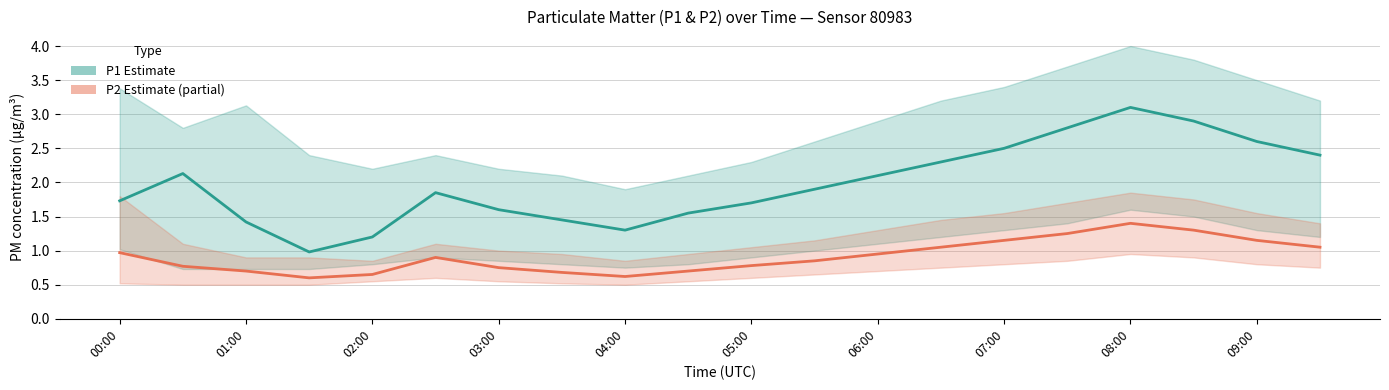

In P1 (PM10 proxy), how many points are lower than both neighbors (excluding endpoints)?

2